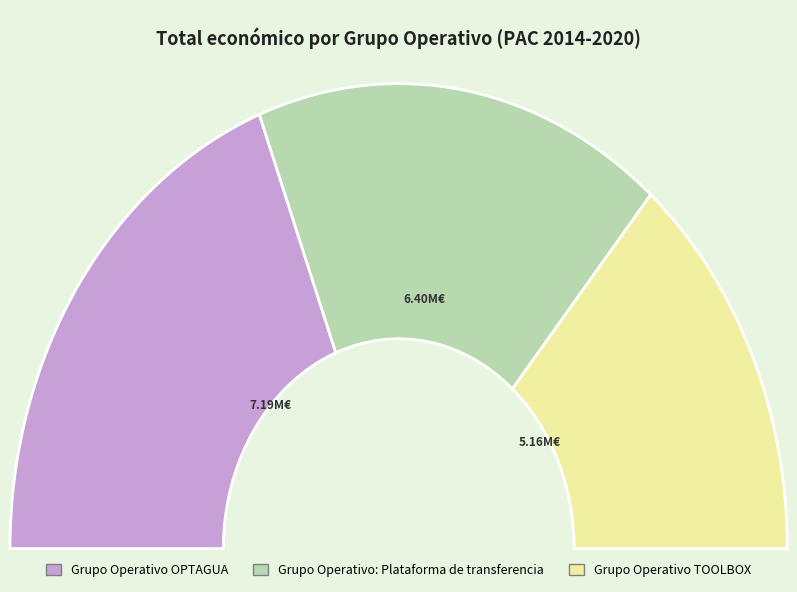

True or false: Grupo Operativo OPTAGUA accounts for 38% of the total.

True